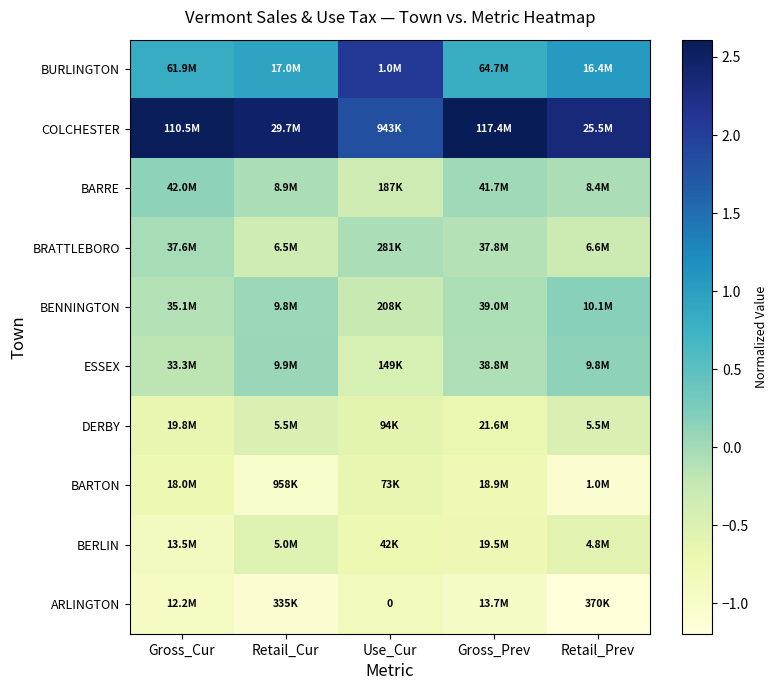

True or false: BURLINGTON has a value of 0.8 at Gross_Prev.

True